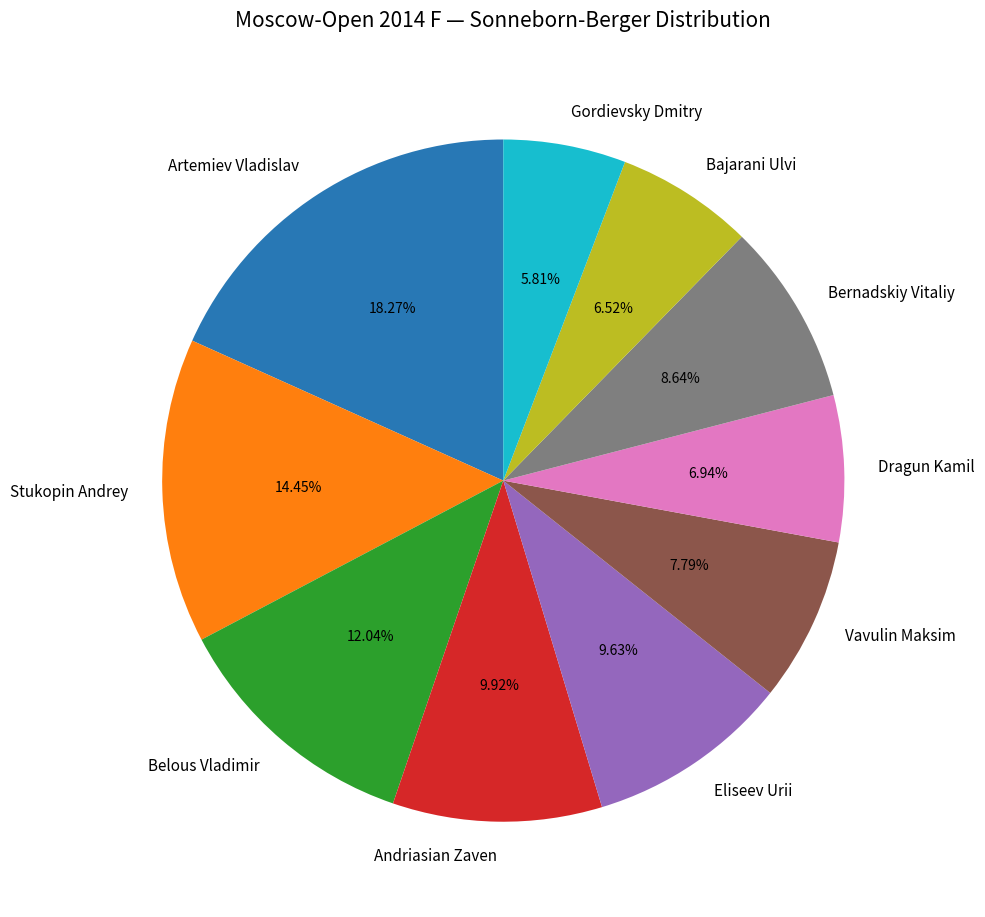

To the nearest percent, what percentage of the pie is Bernadskiy Vitaliy?

9%